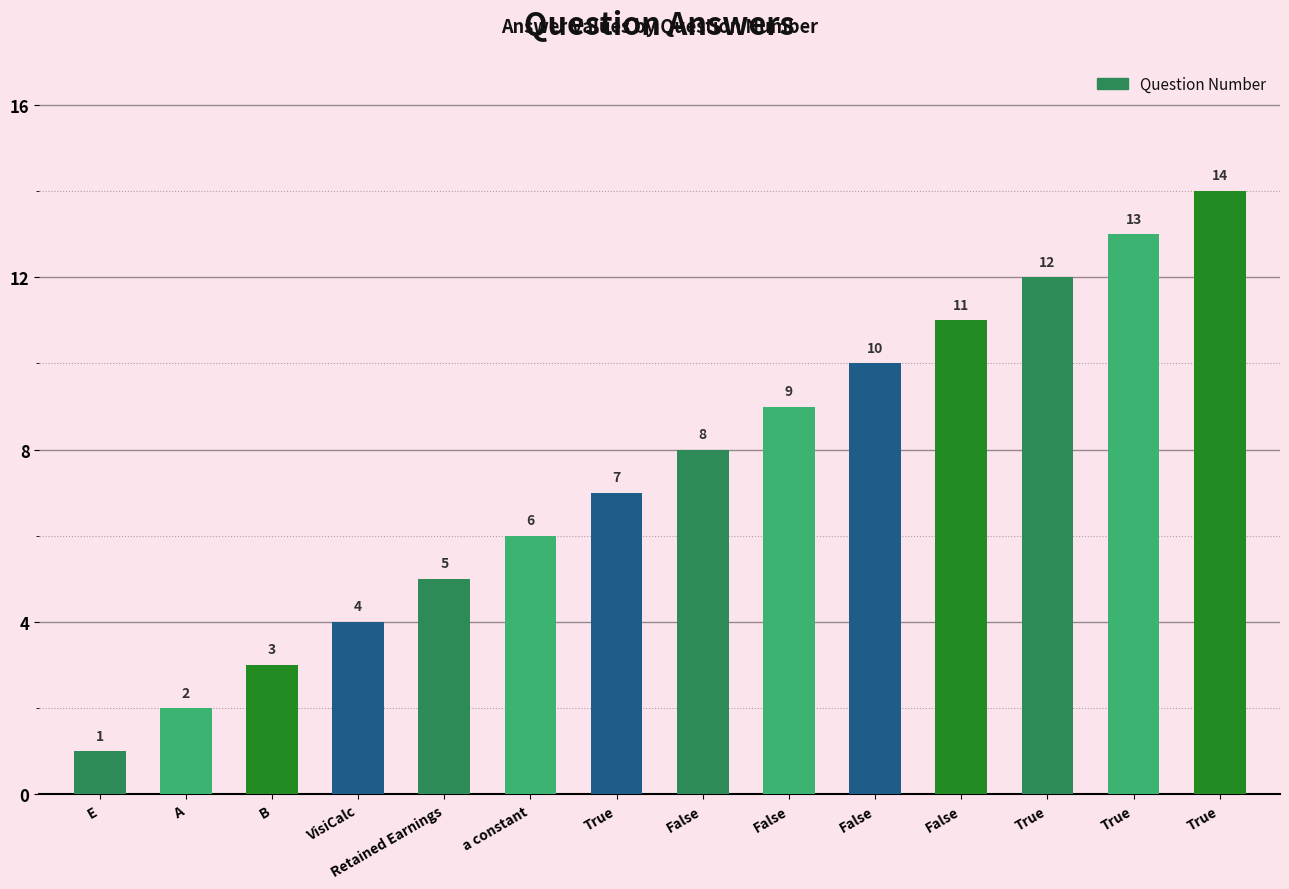

Rank the categories by value from highest to lowest.

True, True, True, False, False, False, False, True, a constant, Retained Earnings, VisiCalc, B, A, E